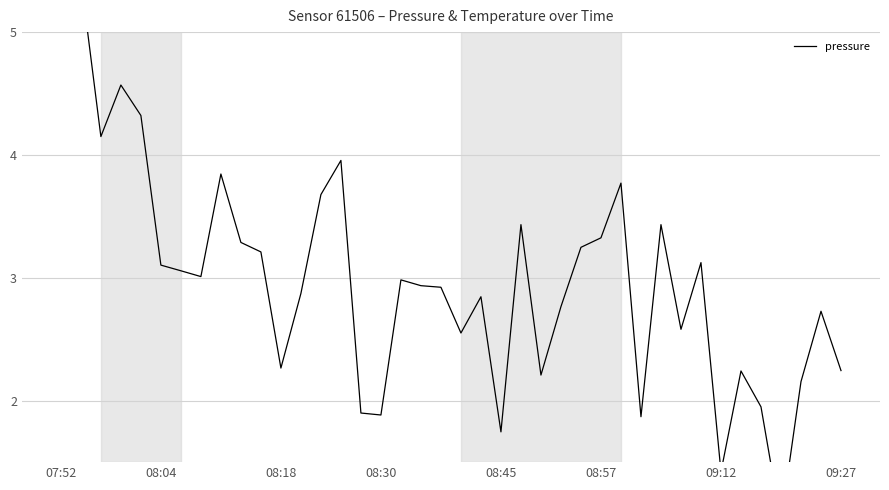

At which category does the chart reach its minimum across all series?

36